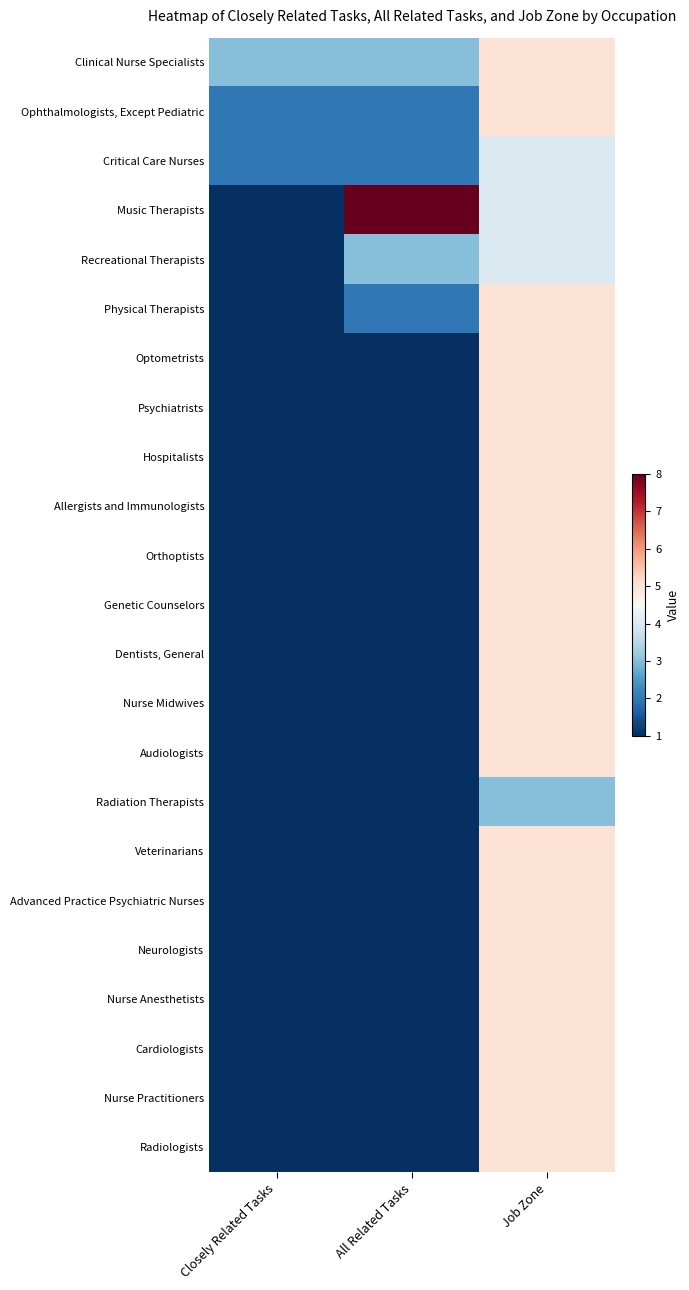

Which series has the widest spread of values?

Music Therapists